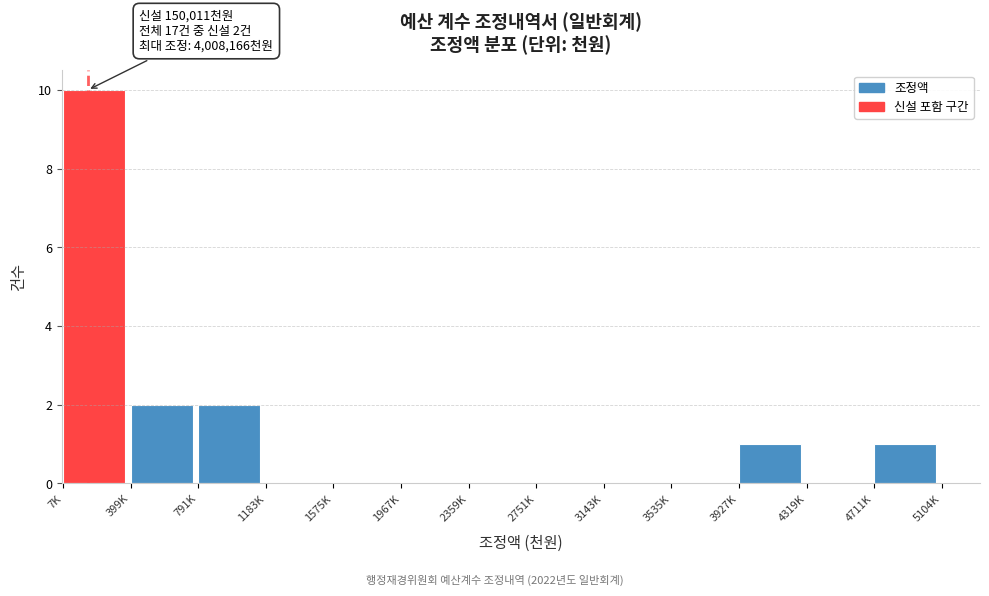

Reading right to left, list all the values displayed in this chart.

4711K=1	4319K=0	3927K=1	3535K=0	3143K=0	2751K=0	2359K=0	1967K=0	1575K=0	1183K=0	791K=2	399K=2	7K=10